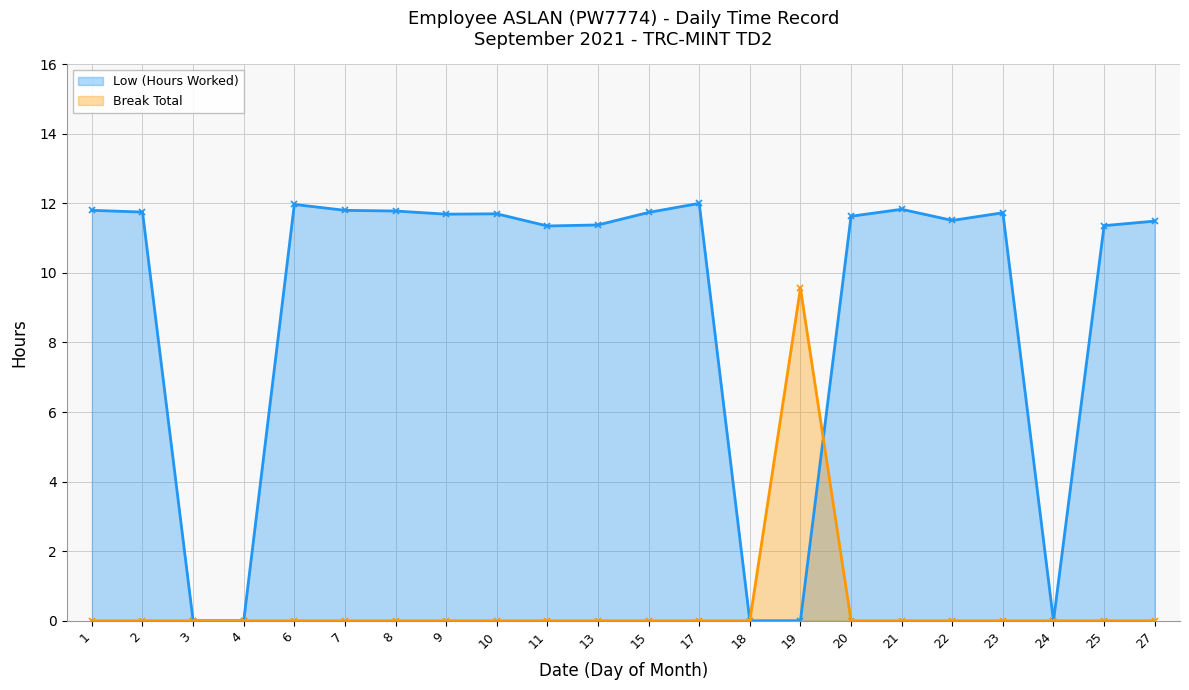

How many lines are shown in the chart?

2